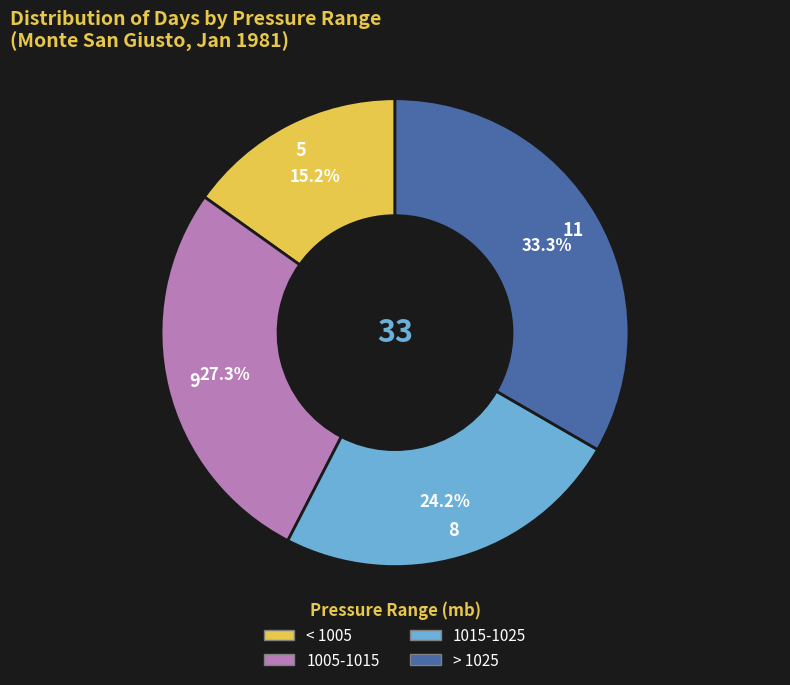

Is there any slice that represents more than half of the pie?

No